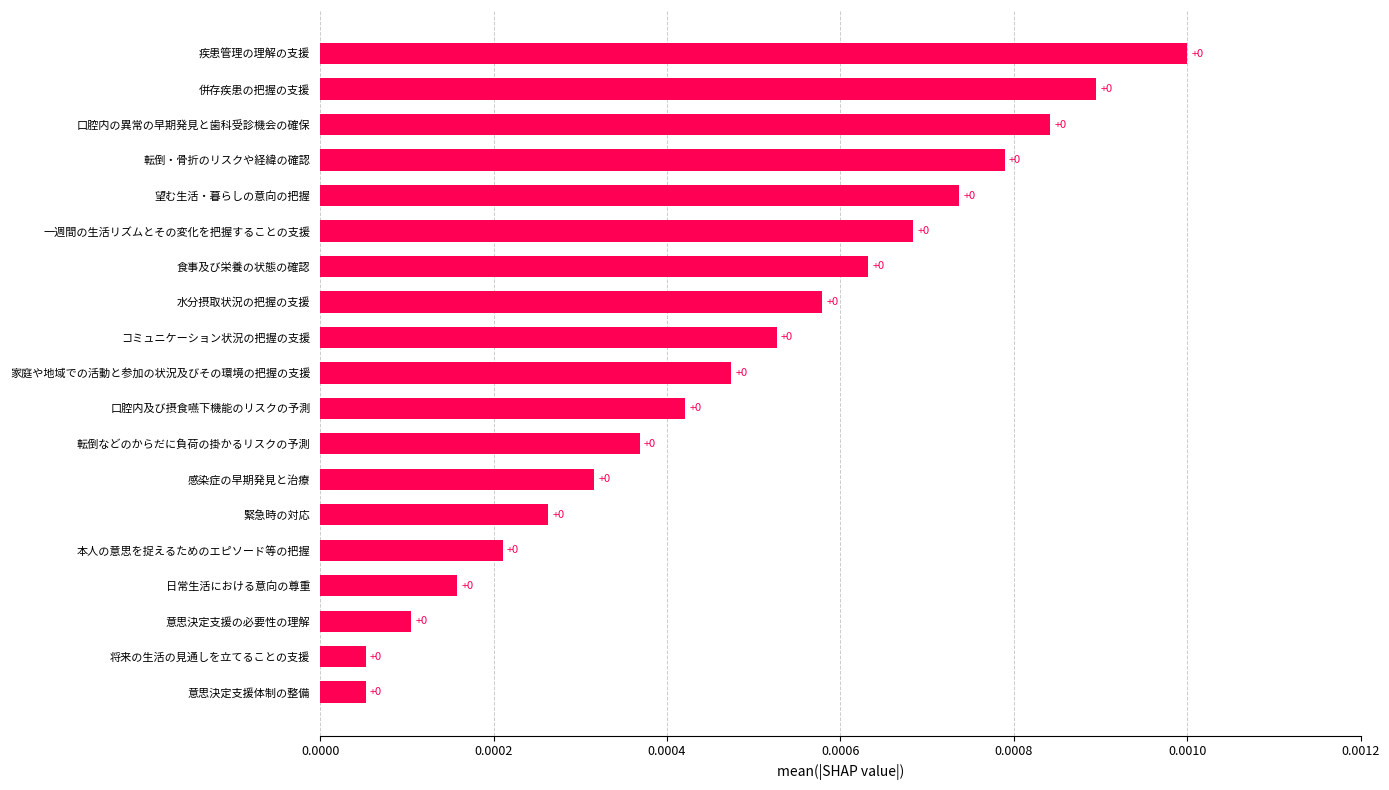

True or false: the data shows 0.0 at 疾患管理の理解の支援.

True